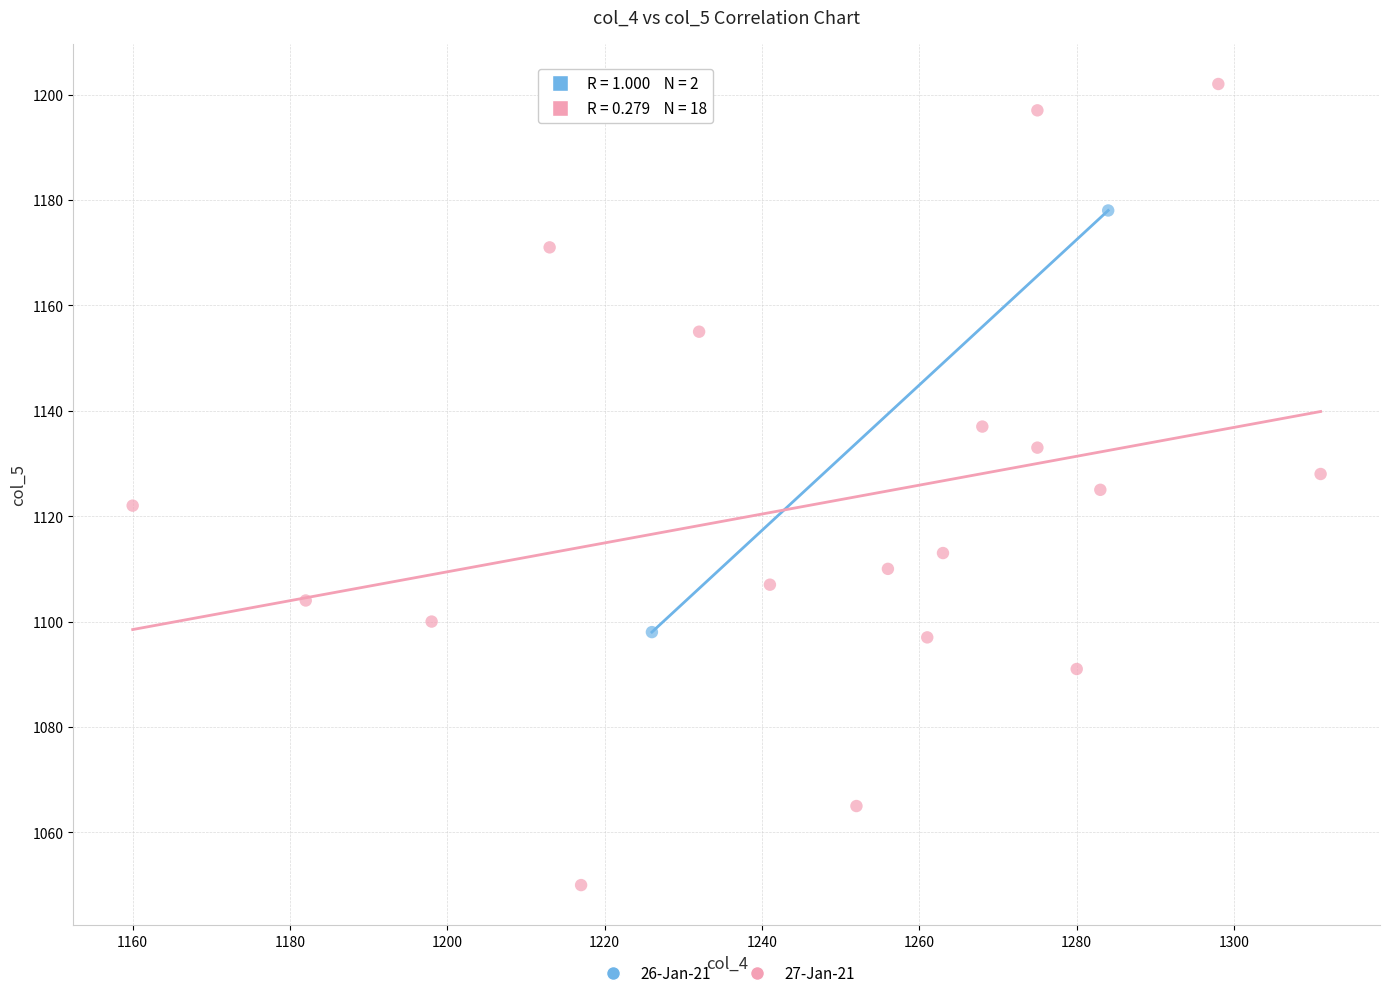

What are all the series names shown in the legend?

26-Jan-21, 27-Jan-21